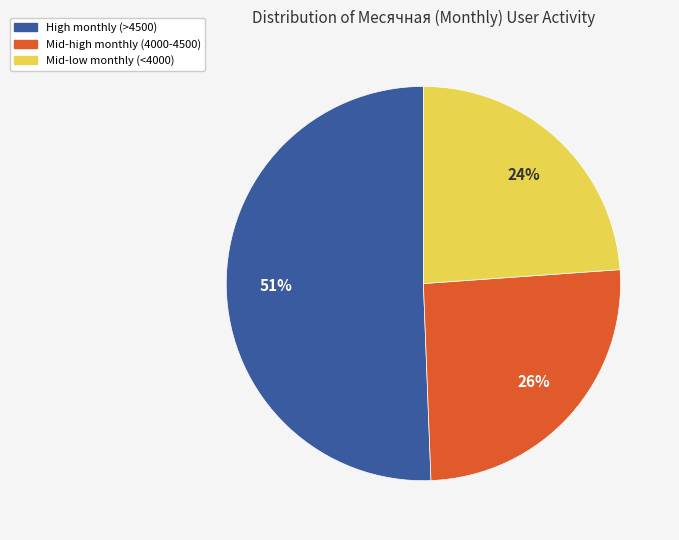

To the nearest percent, what is the difference between the largest and smallest slice percentages?

27%